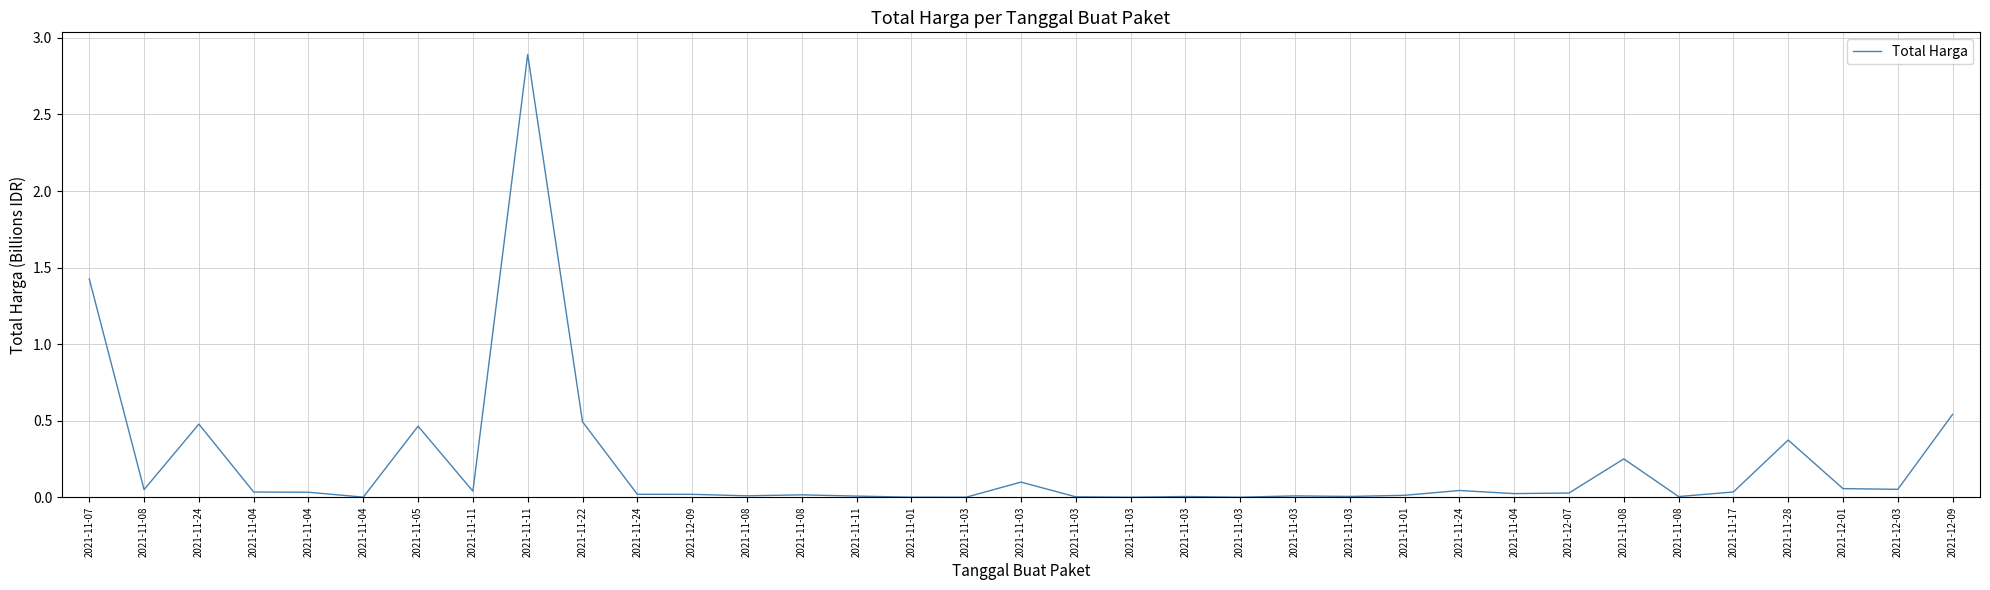

How many interior local valleys (lower than both neighbors) does the data have?

11